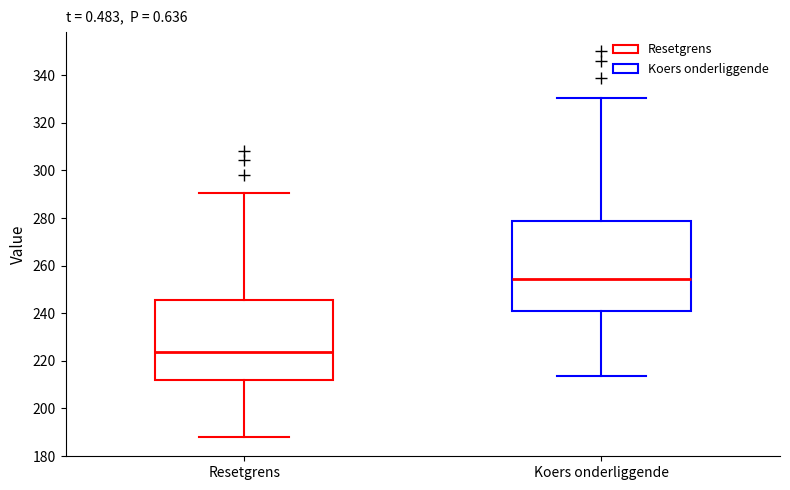

Which box is the tallest, from its lower edge to its upper edge?

Koers onderliggende